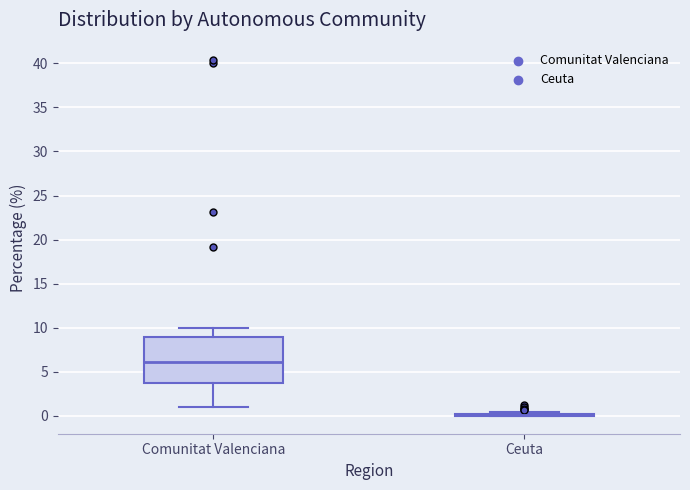

Reading left to right, transcribe this box plot: for each box, give where its median line is, the range the box spans, and where its two whiskers end, as read against the y-axis. The values are not printed on the chart, so give them approximately, as read against the axis.

Comunitat Valenciana: median 6.0, box 3.5 to 9.0, whiskers 1.0 to 10.0
Ceuta: box collapsed to a line at 0.0, whiskers 0.0 to 0.5